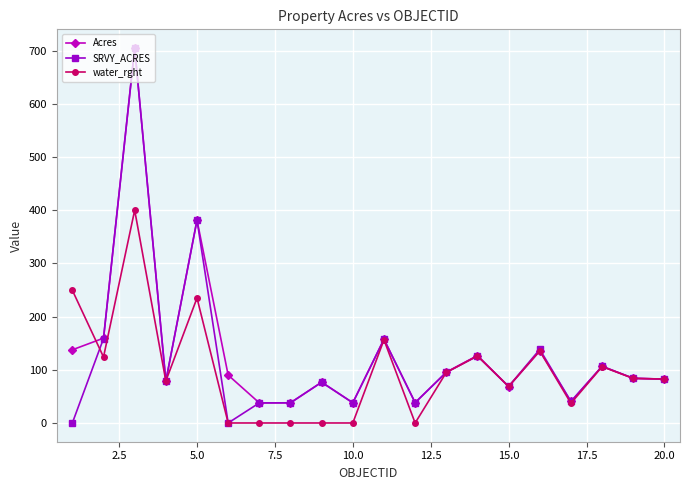

Which series has the largest range (max minus min)?

SRVY_ACRES